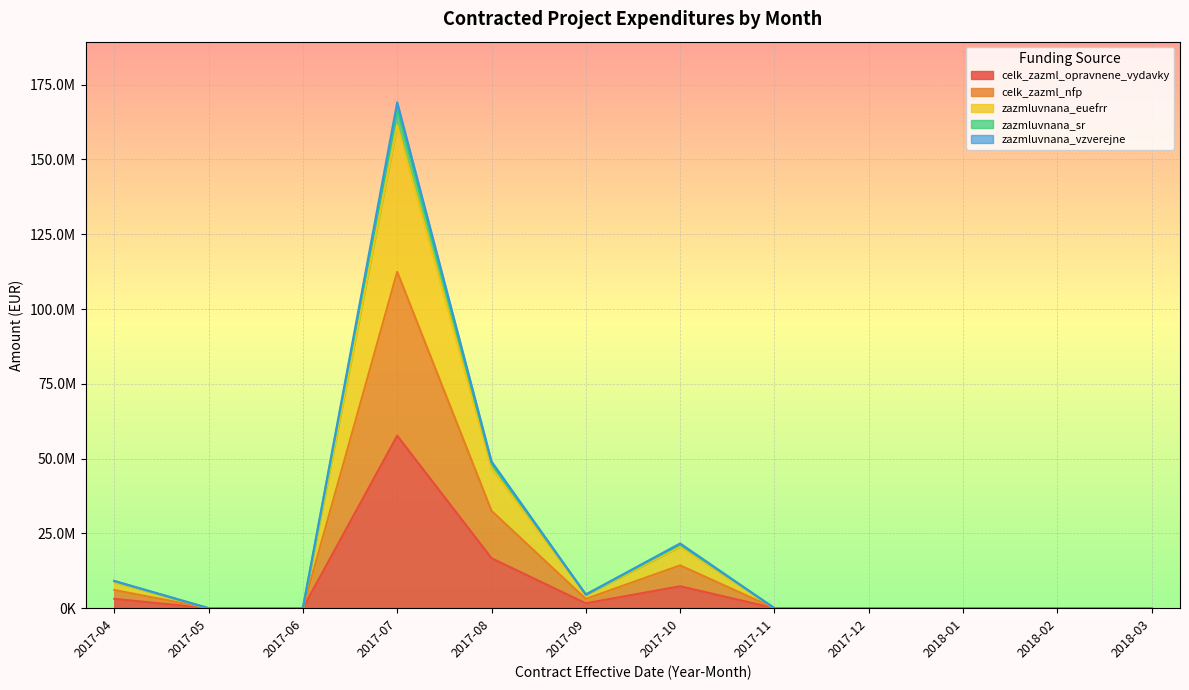

Is the value of zazmluvnana_vzverejne at 2017-07 greater than the value of zazmluvnana_euefrr at 2017-11?

Yes